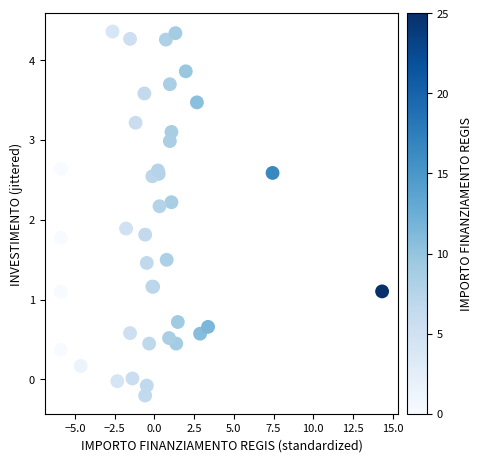

What Y value in the scatter plot is closest to 2?

1.9